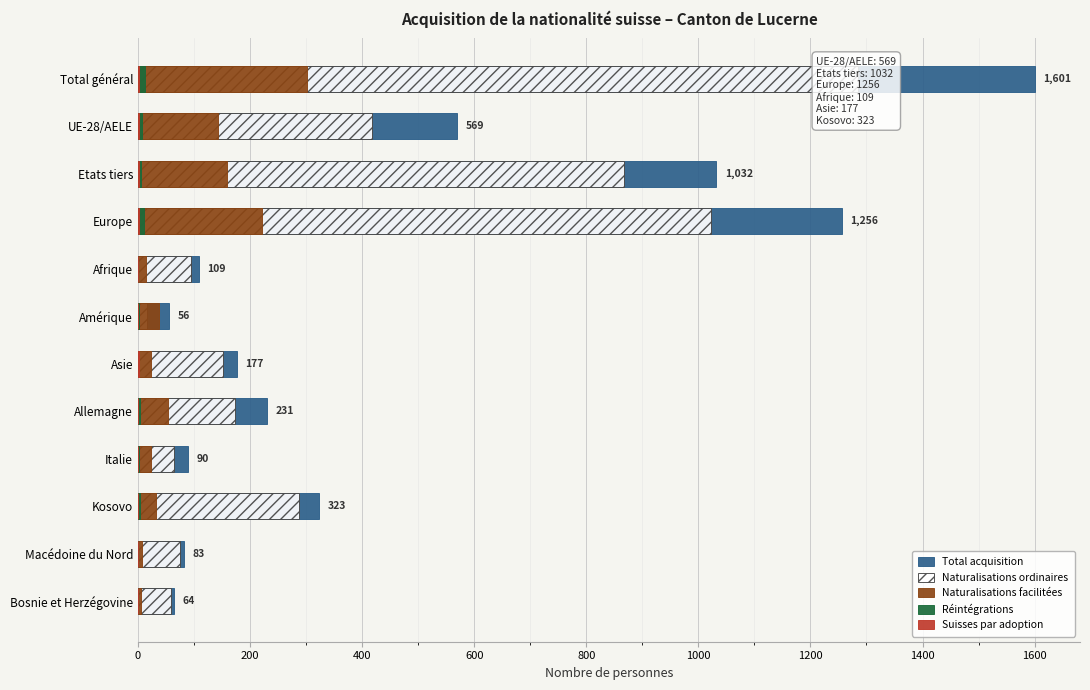

Reading right to left, list all the values displayed in this chart.

Total acquisition: 64	83	323	90	231	177	56	109	1256	1032	569	1601
Naturalisations ordinaires: 59	75	288	65	174	152	16	94	1023	867	418	1285
Naturalisations facilitées: 5	8	32	24	53	24	38	15	221	159	142	301
Réintégrations: 0	0	3	1	4	0	2	0	11	5	8	13
Suisses par adoption: 0	0	0	0	0	1	0	0	1	1	1	2